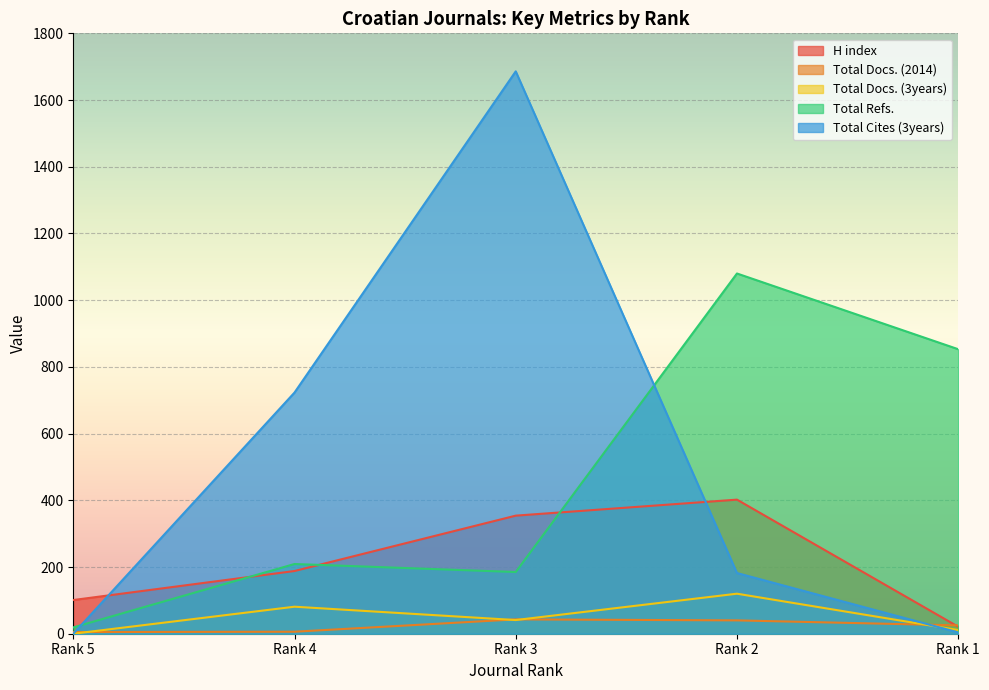

Read the Total Cites (3years) value at Rank 3.

1686